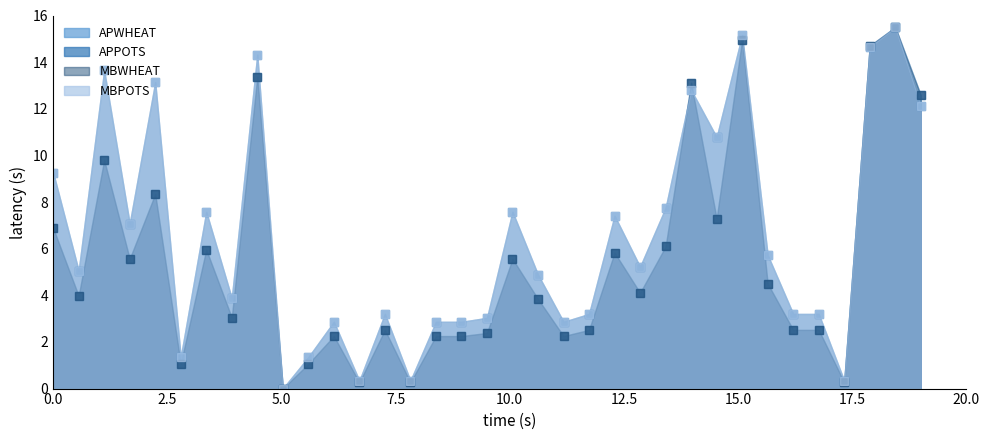

The MBWHEAT series shows 2.3 at 12. True or false?

True